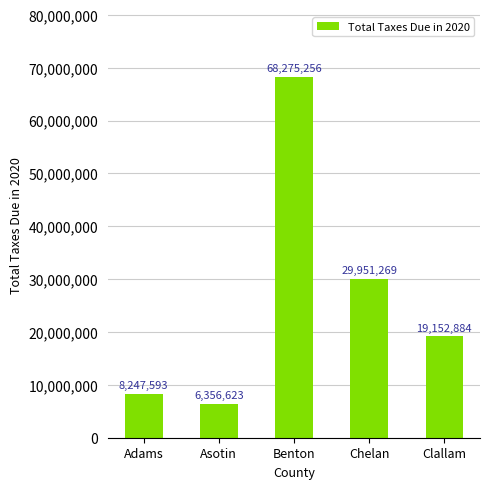

What is the ratio of the value at Benton to the value at Clallam?

3.6